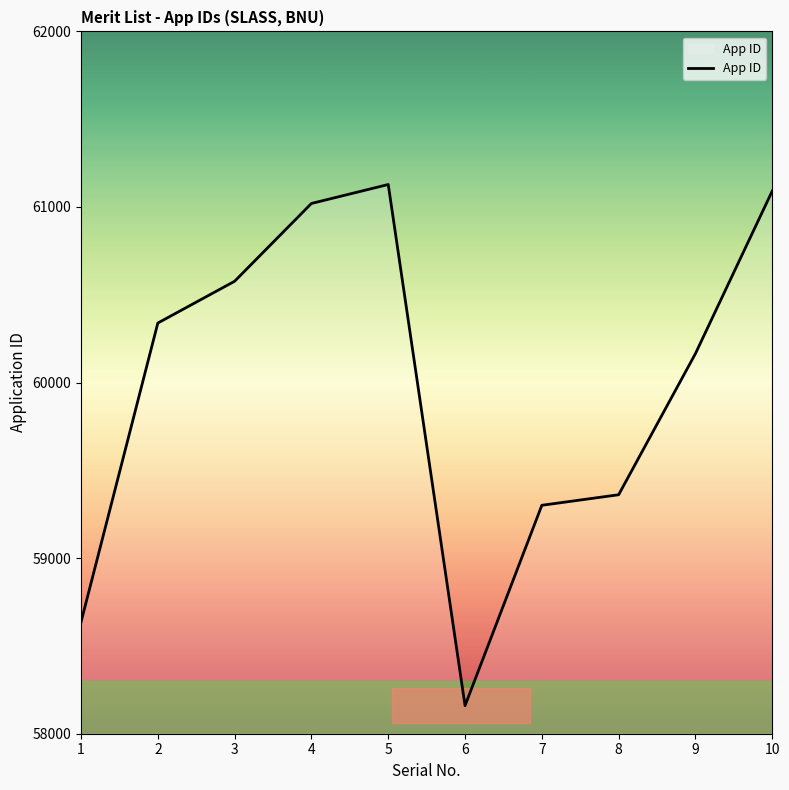

What is the difference between the values at 1 and 10?

2455